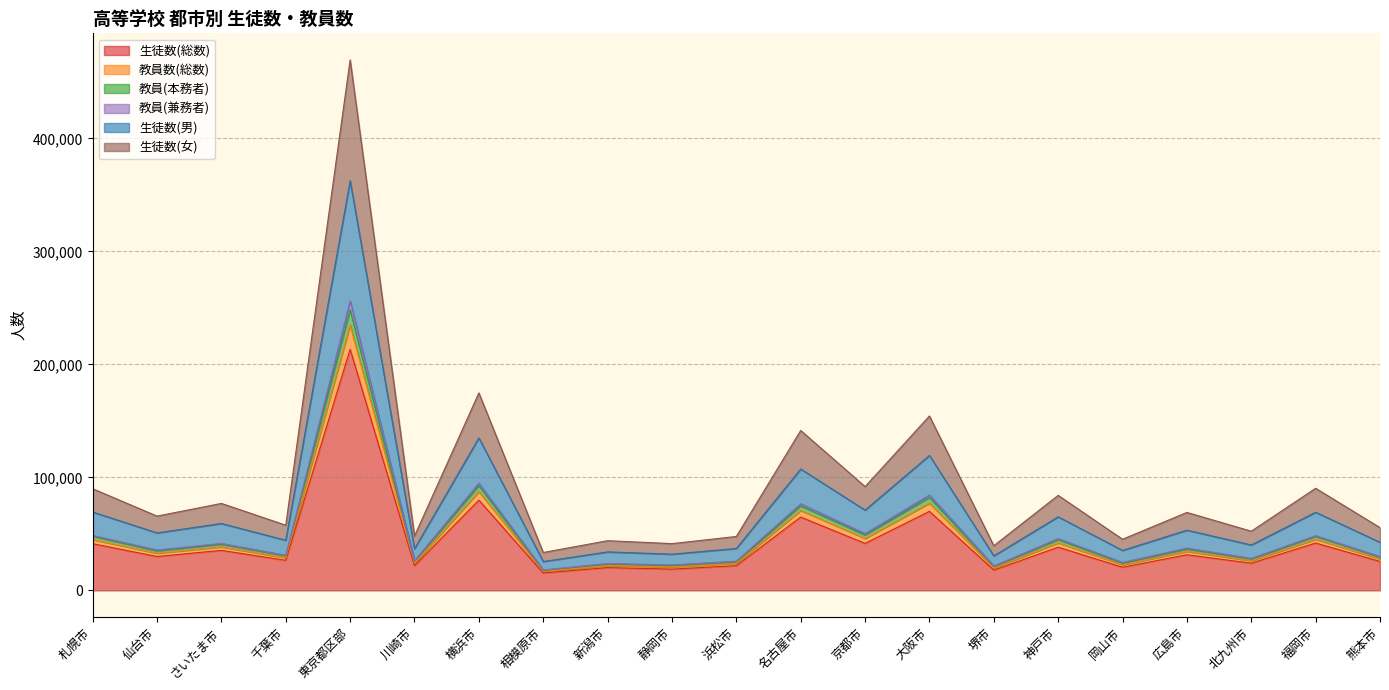

At which category is the sum across all series the highest?

東京都区部